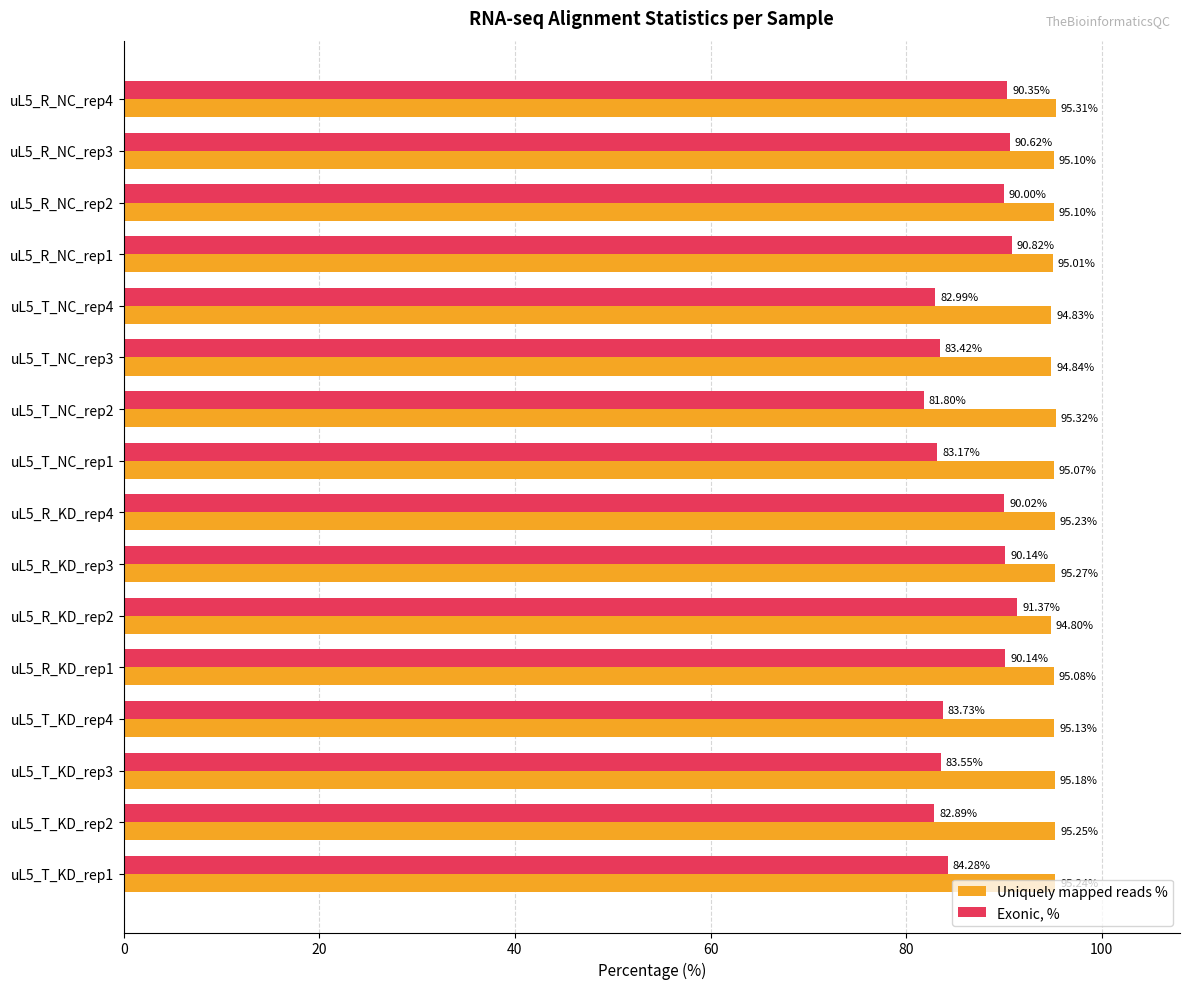

How many data points does each series have?

16